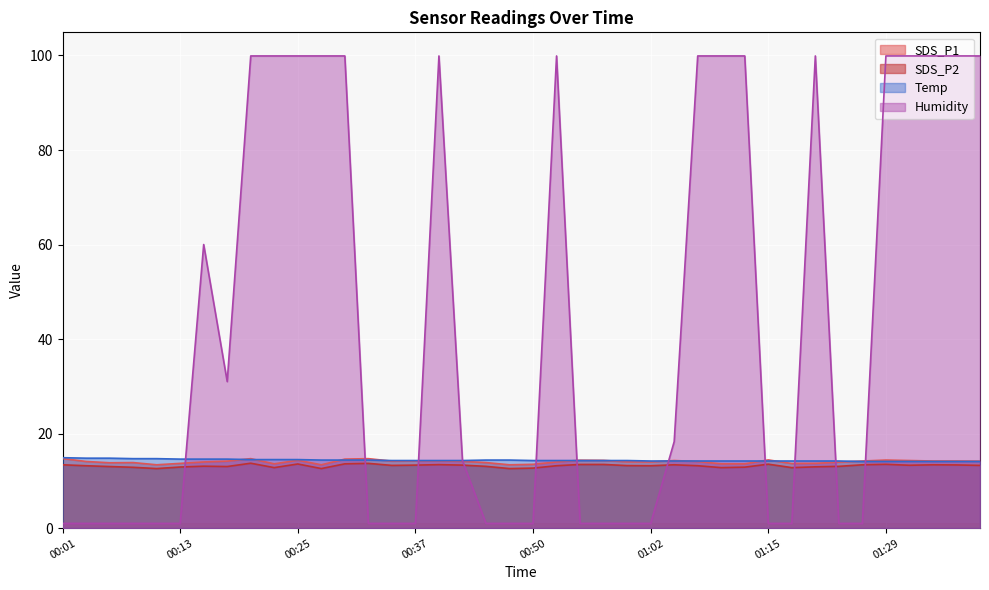

How many data points does each series have?

40